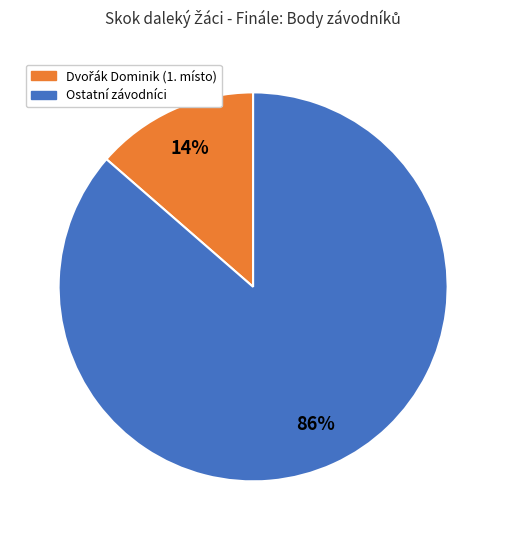

Is Ostatní závodníci the majority of the pie?

Yes